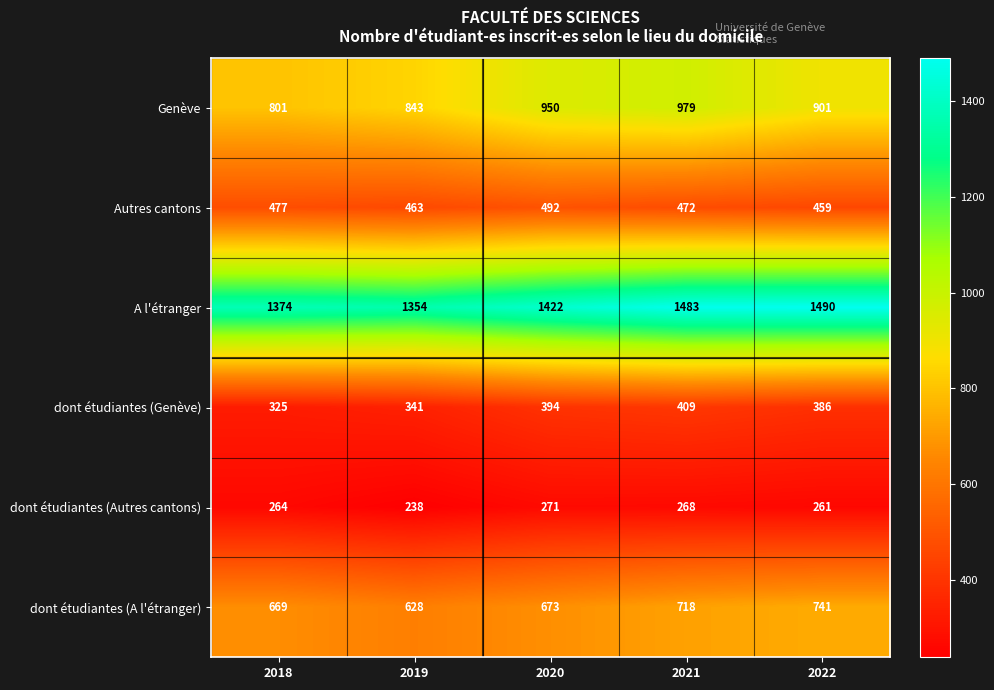

At 2021, list the series in order from largest to smallest.

A l'étranger, Genève, dont étudiantes (A l'étranger), Autres cantons, dont étudiantes (Genève), dont étudiantes (Autres cantons)